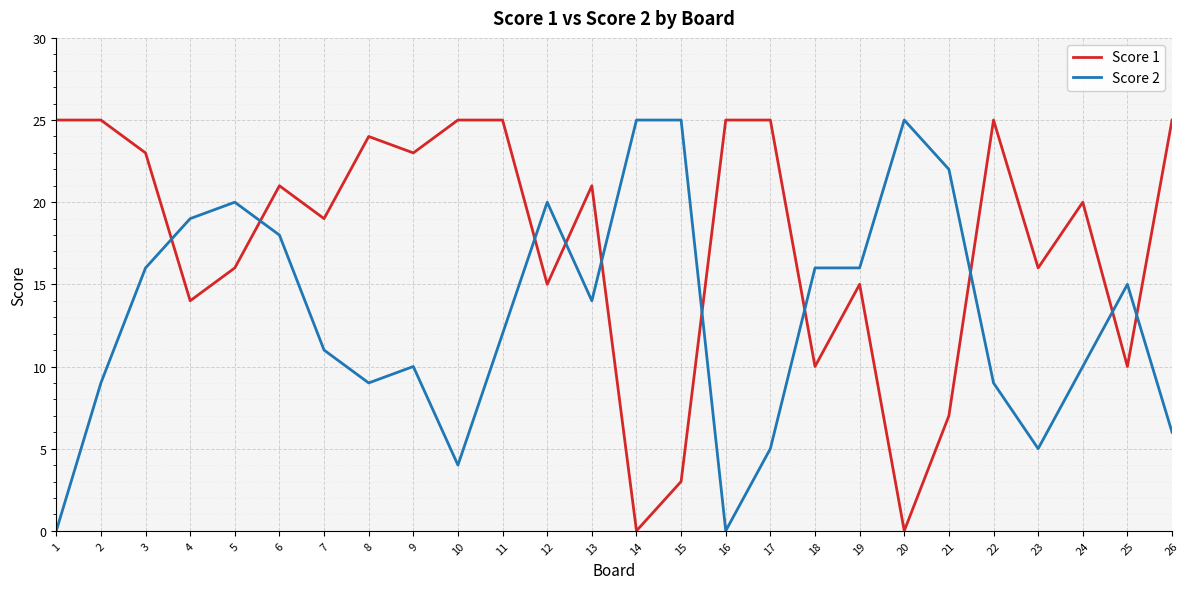

The Score 1 series shows 40 at 11. True or false?

False